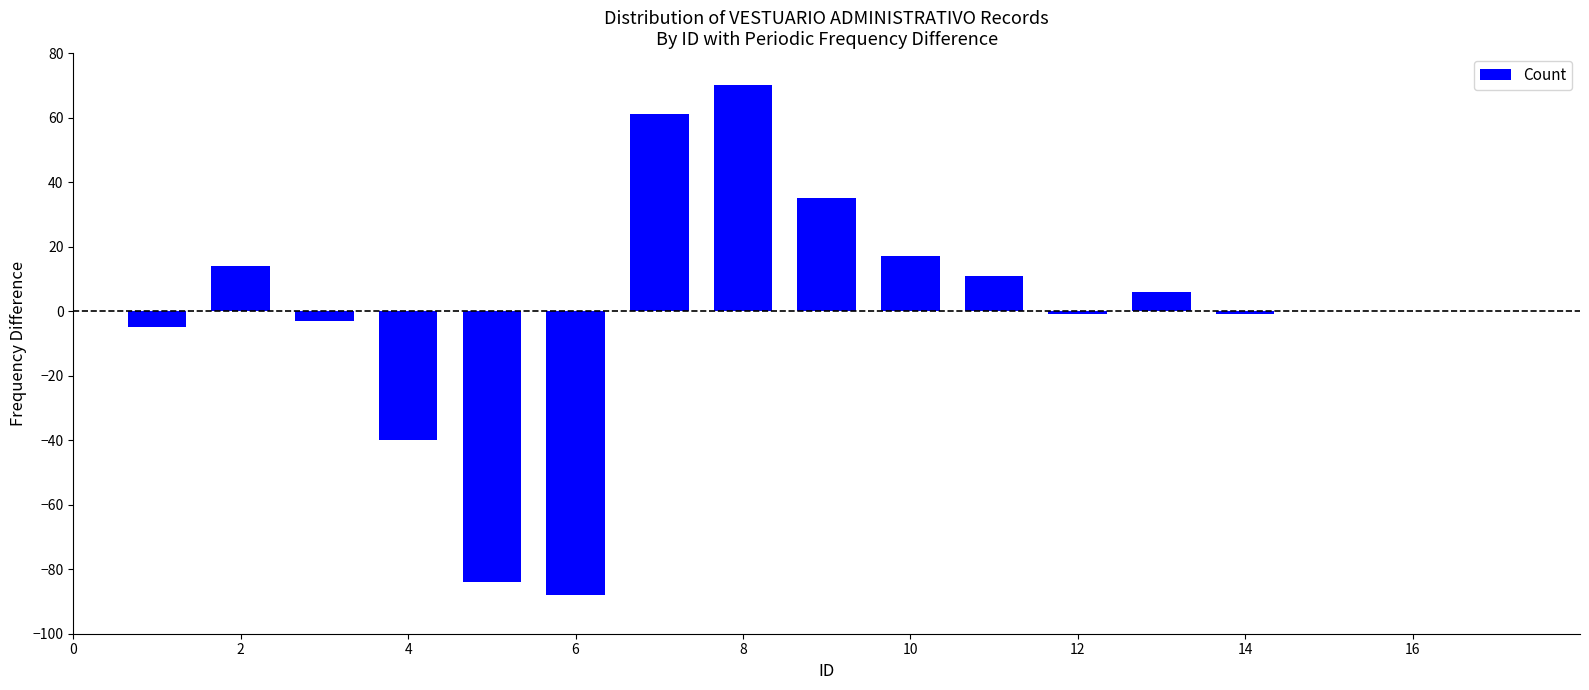

What is the greatest value displayed?

70